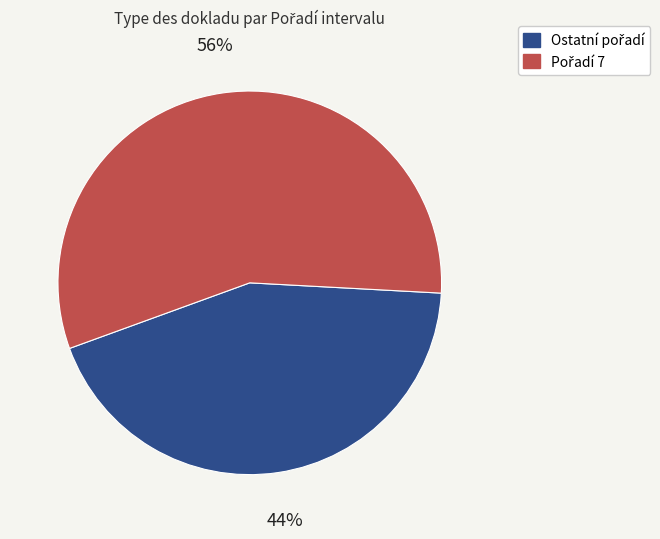

To the nearest percent, what is the average slice percentage?

50%